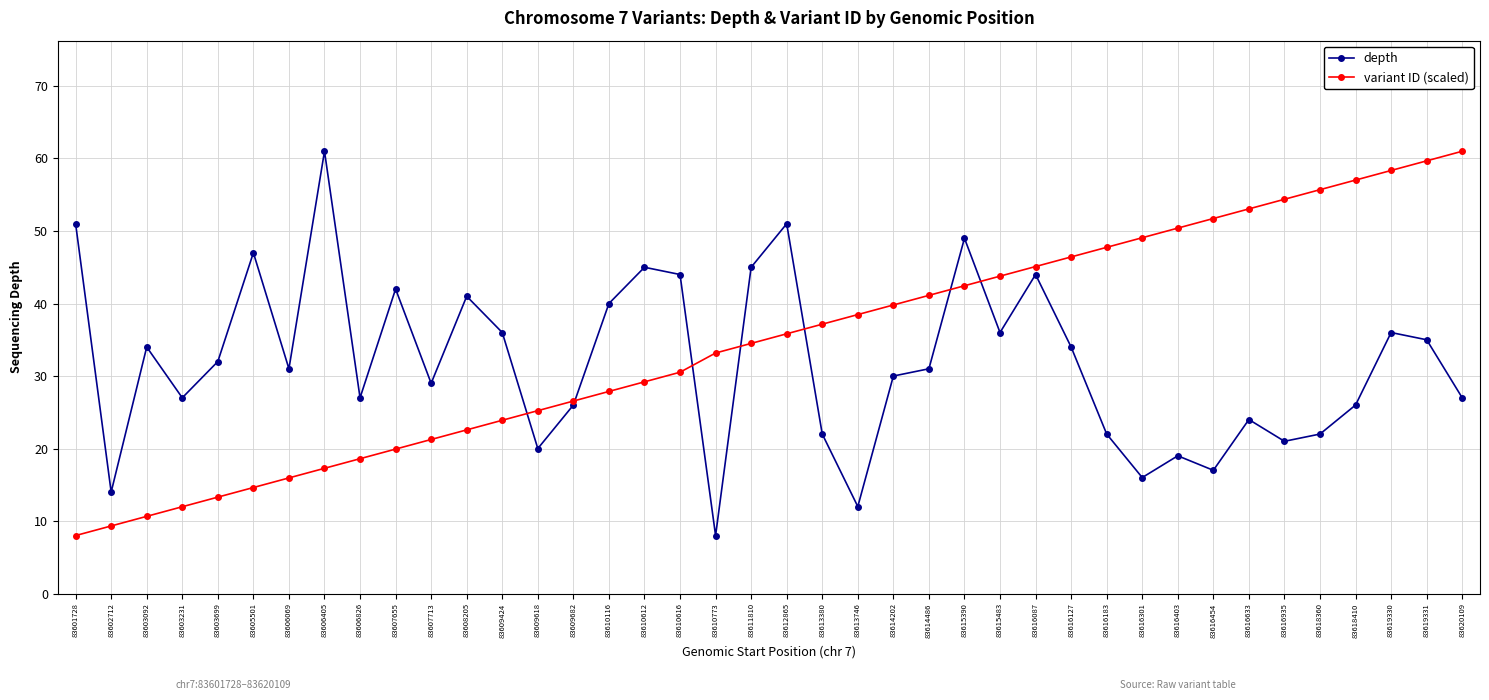

What are all the series names shown in the legend?

depth, variant ID (scaled)